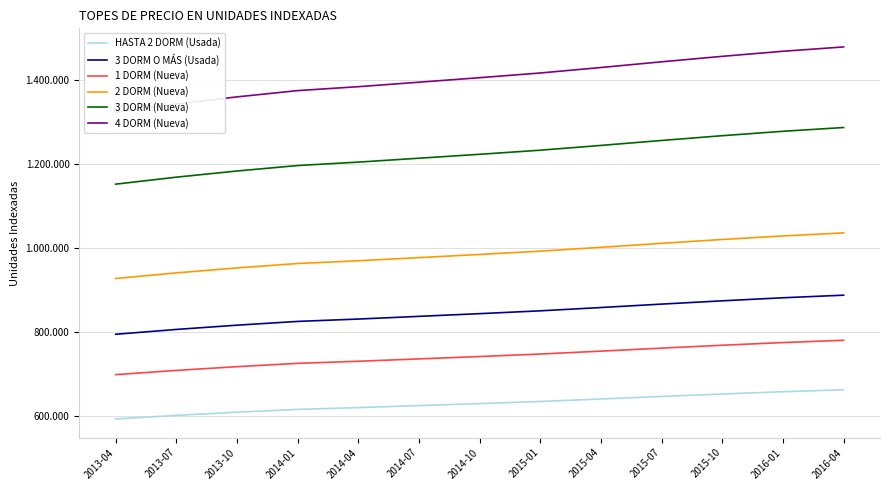

What is the label of the 9th point from the left?

2015-04